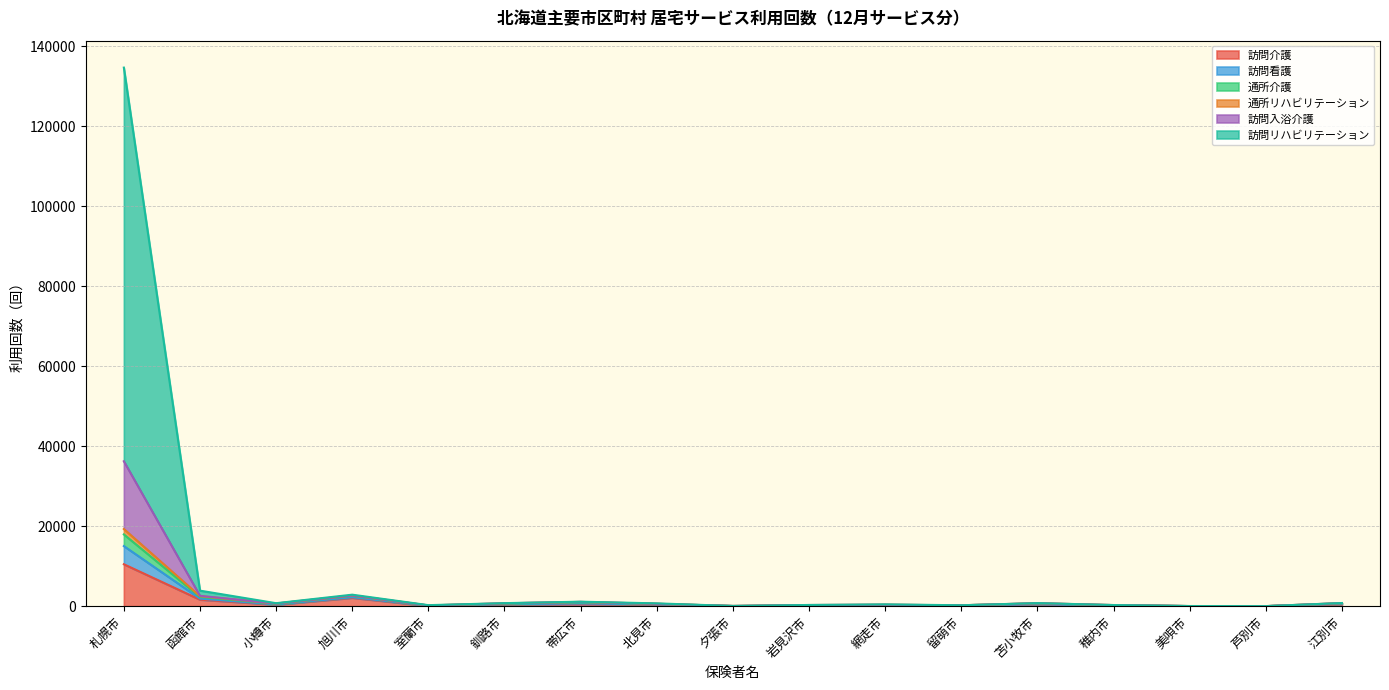

At which category is the sum across all series the highest?

札幌市